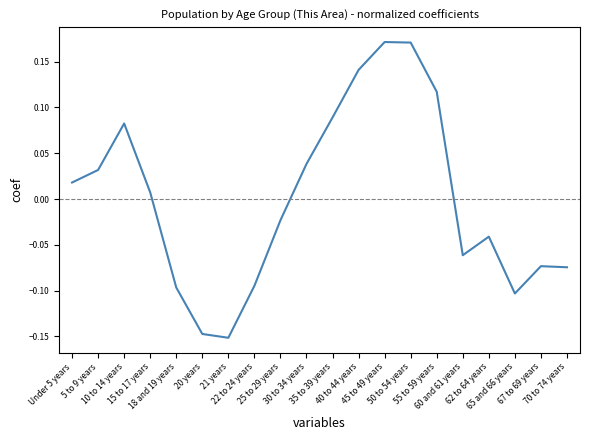

What is the difference between the maximum and minimum values?

0.3